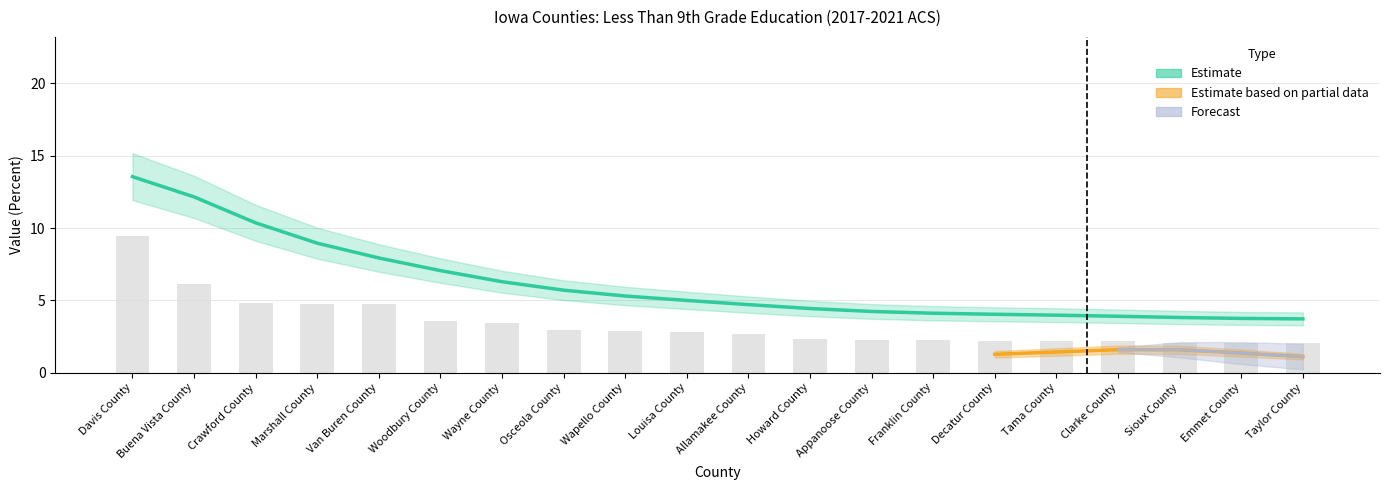

True or false: the data shows 1.5 at Allamakee County.

False